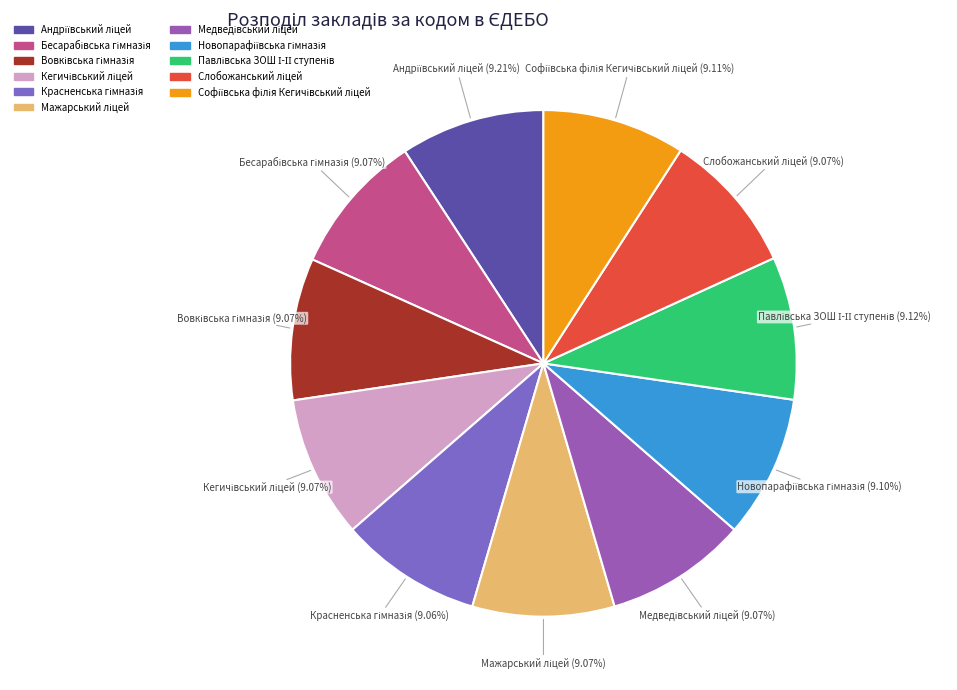

How many segments does this pie chart have?

11